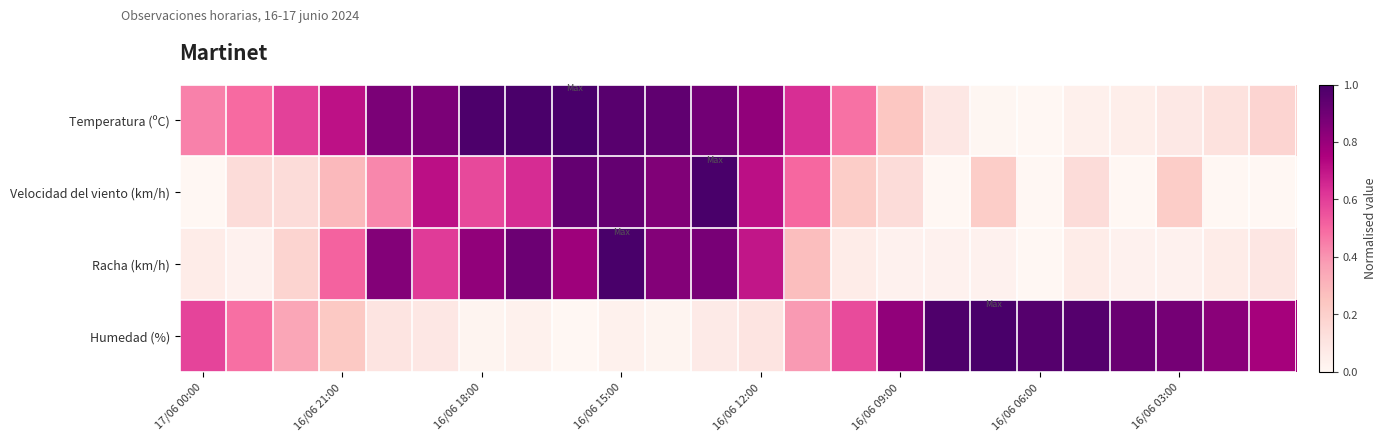

At which category is the sum across all series the highest?

16/06 15:00